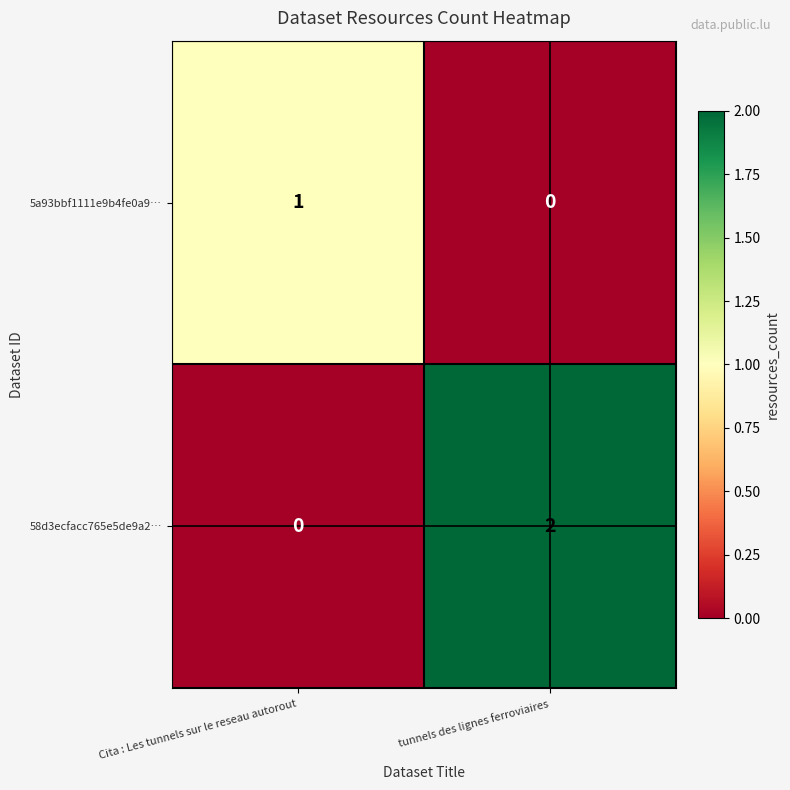

At which category is the sum across all series the highest?

tunnels des lignes ferroviaires